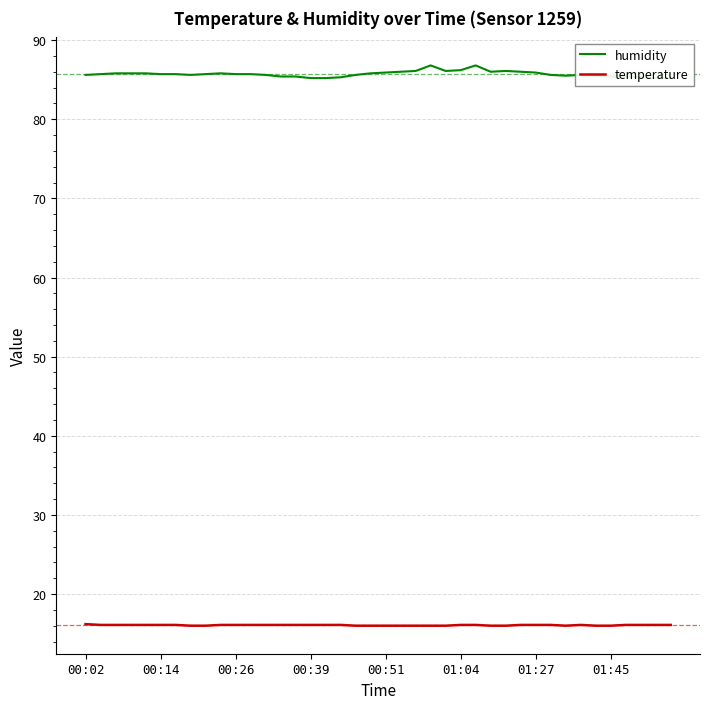

What is the approximate value of temperature at 01:27?

16.1